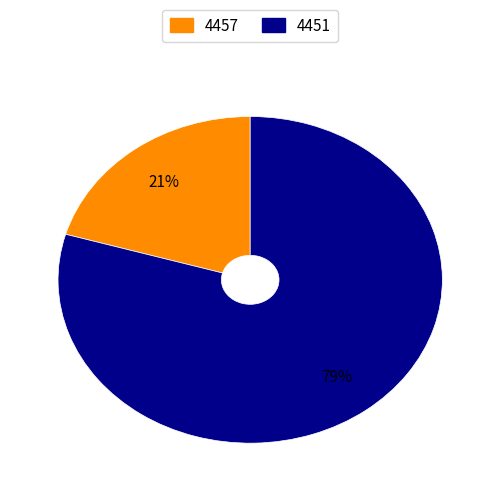

Which slice is the largest?

4451